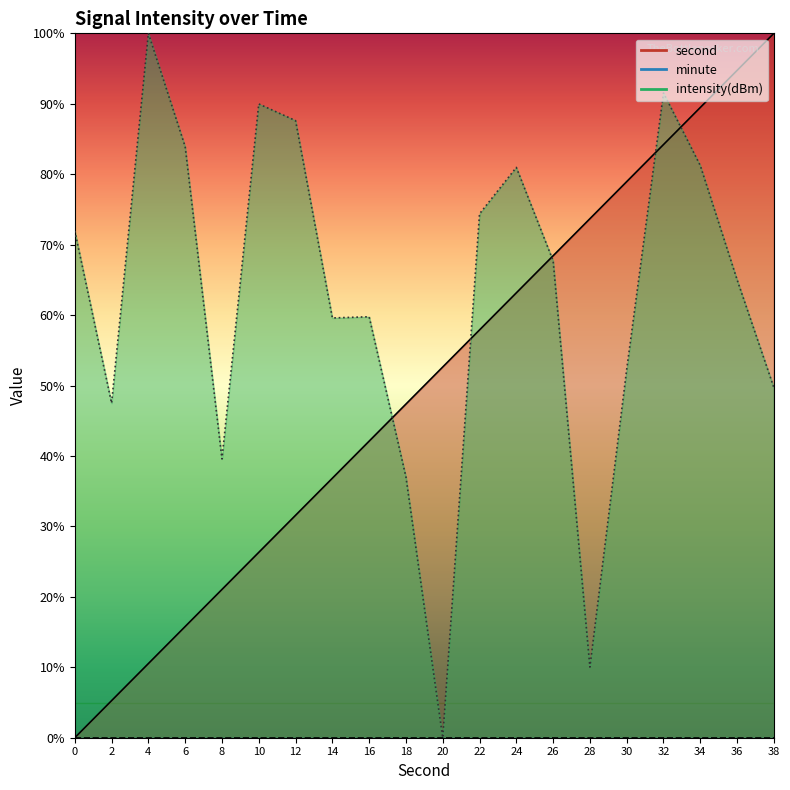

Where is second nearest to the value 50?

20